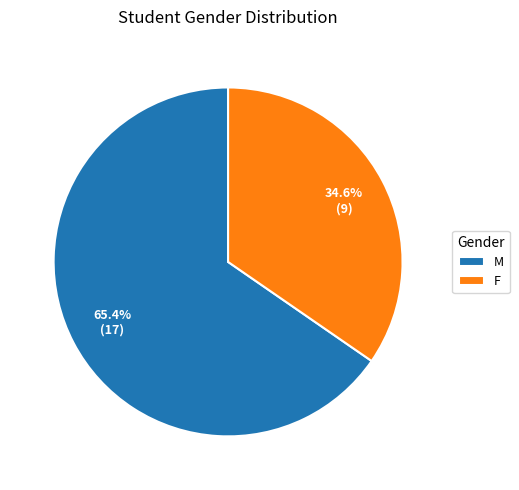

How many slices are in this pie chart?

2